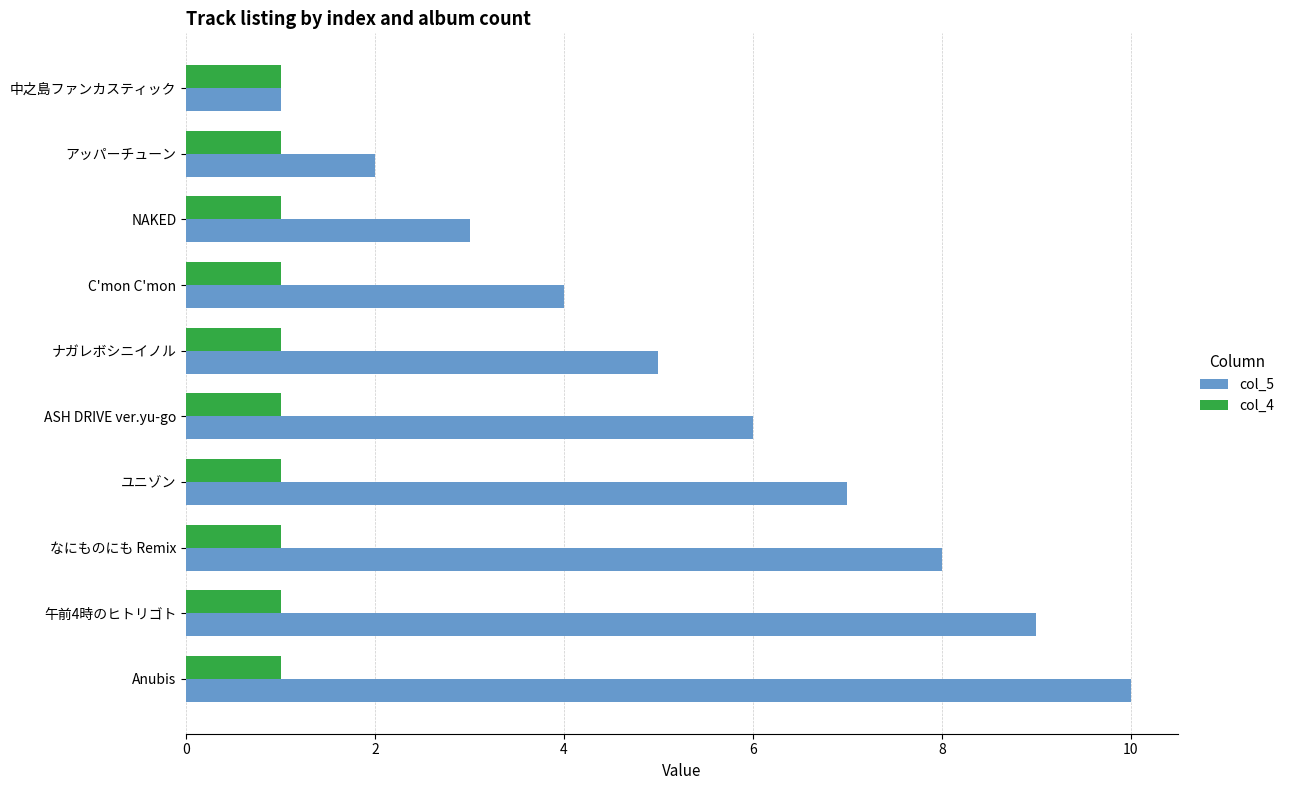

True or false: col_4 has a value of 2 at 中之島ファンカスティック.

False